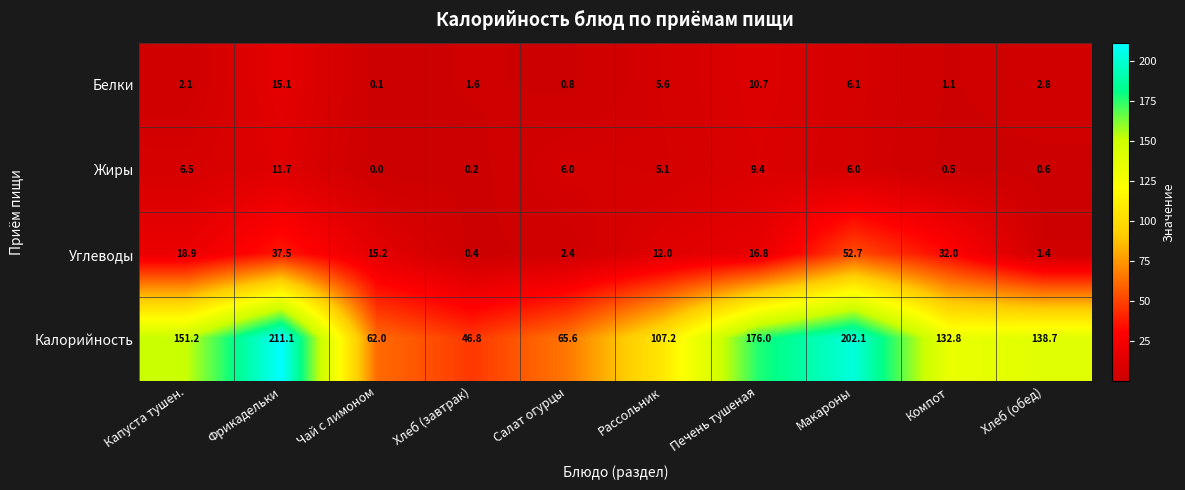

The Жиры series shows 11.7 at Фрикадельки. True or false?

True